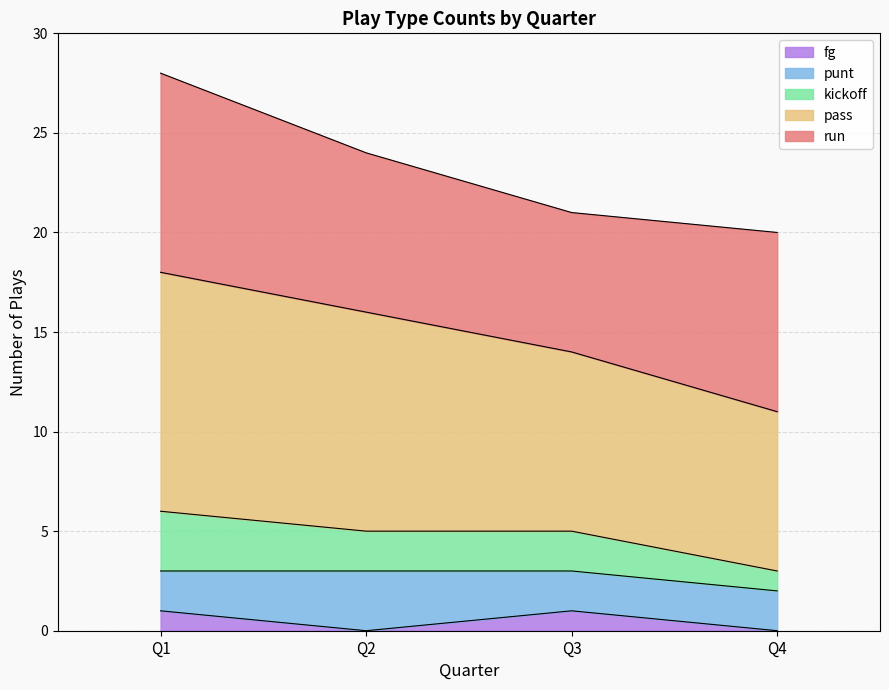

What is the total value across all series at Q4?

20